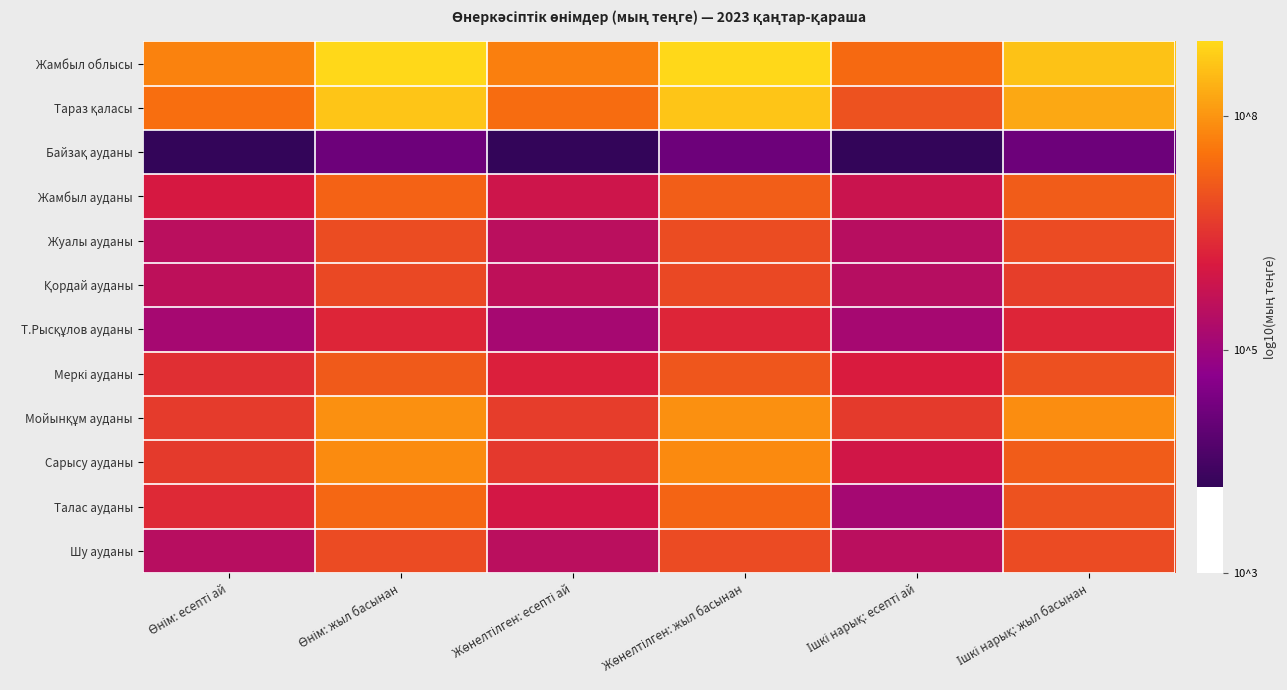

What is the total value across all series at Өнім: жыл басынан?

87.8